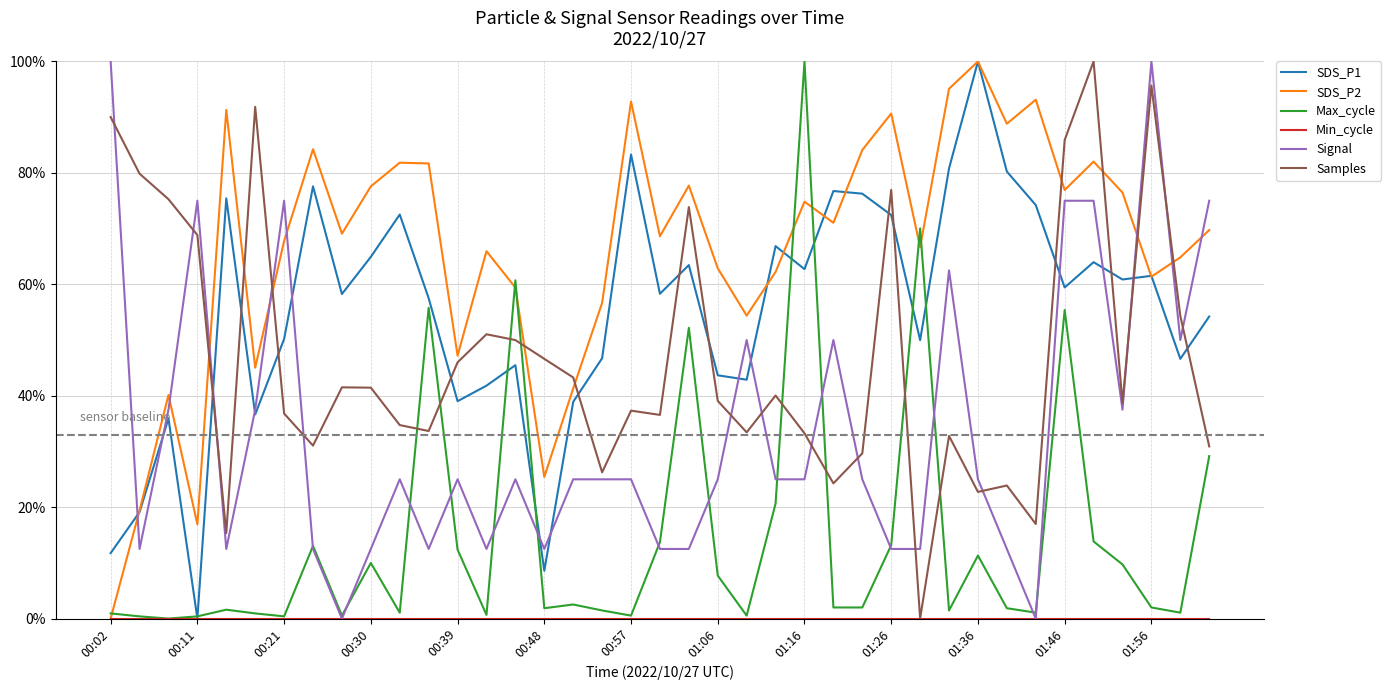

After their last crossing, which series has the higher values: Signal or Max_cycle?

Signal